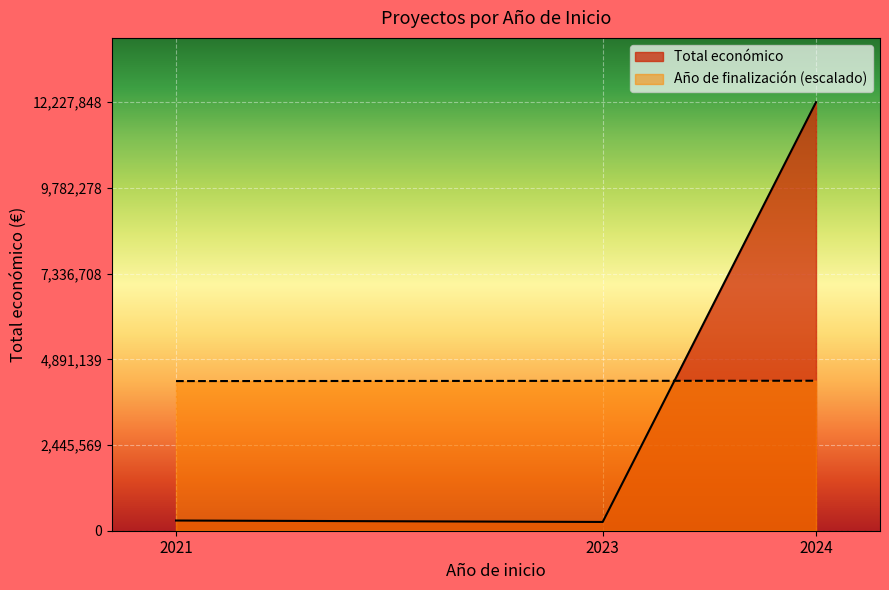

What is the spread (max minus min) of values at 2024?

7948101.2